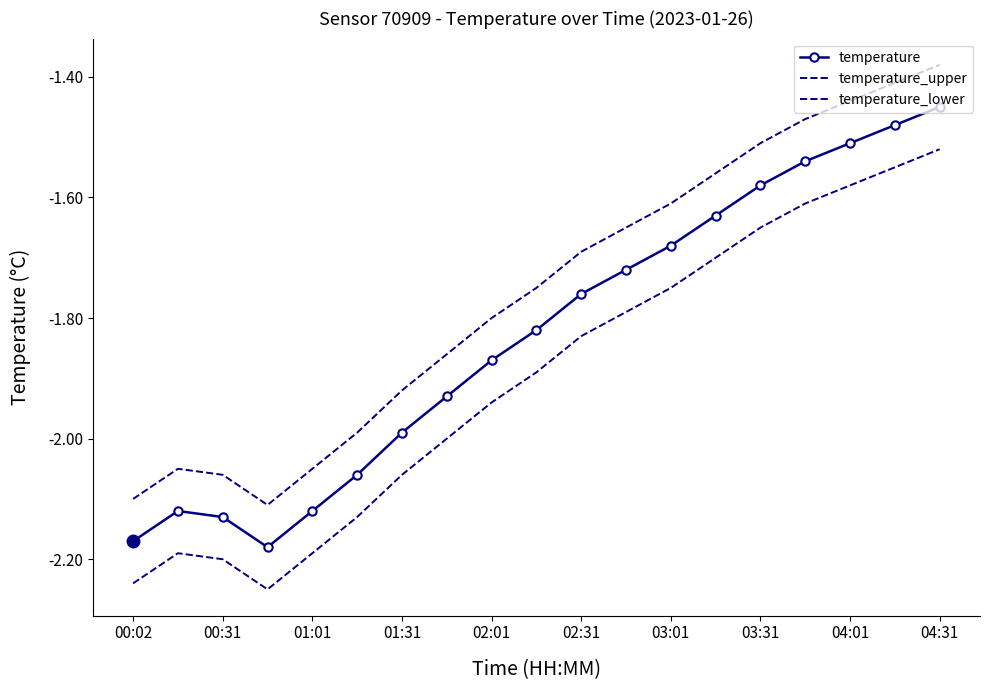

Reading left to right, list all the values displayed in this chart.

temperature: -2.2	-2.1	-2.1	-2.2	-2.1	-2.1	-2.0	-1.9	-1.9	-1.8	-1.8	-1.7	-1.7	-1.6	-1.6	-1.5	-1.5	-1.5	-1.4
temperature_upper: -2.1	-2.0	-2.1	-2.1	-2.0	-2.0	-1.9	-1.9	-1.8	-1.8	-1.7	-1.6	-1.6	-1.6	-1.5	-1.5	-1.4	-1.4	-1.4
temperature_lower: -2.2	-2.2	-2.2	-2.2	-2.2	-2.1	-2.1	-2.0	-1.9	-1.9	-1.8	-1.8	-1.8	-1.7	-1.6	-1.6	-1.6	-1.6	-1.5